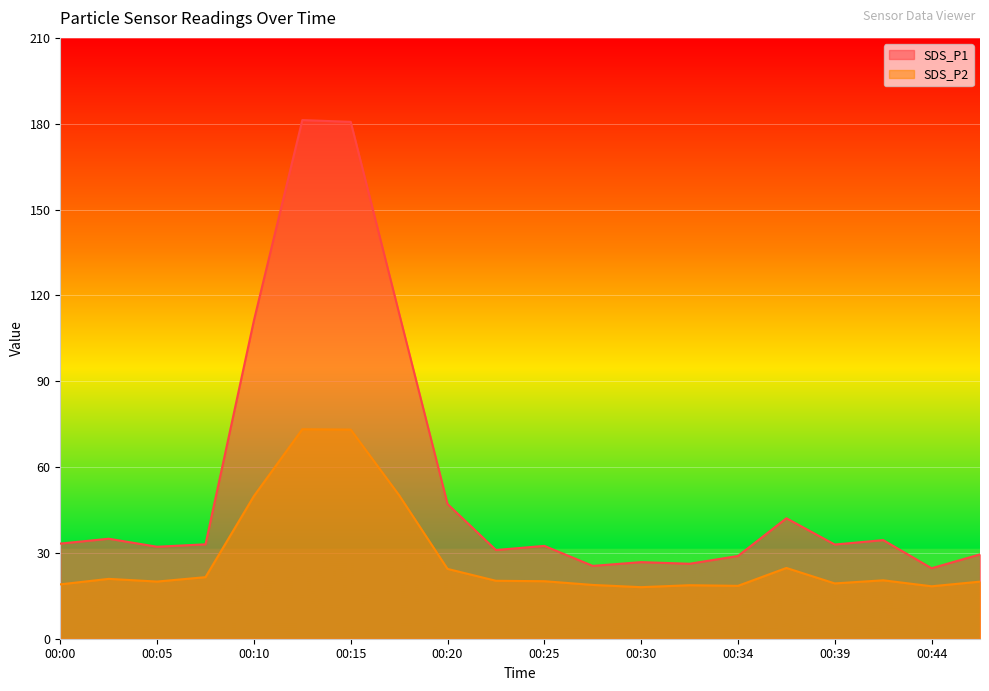

Is the value of SDS_P1 at 00:37 greater than the value of SDS_P2 at 00:34?

Yes